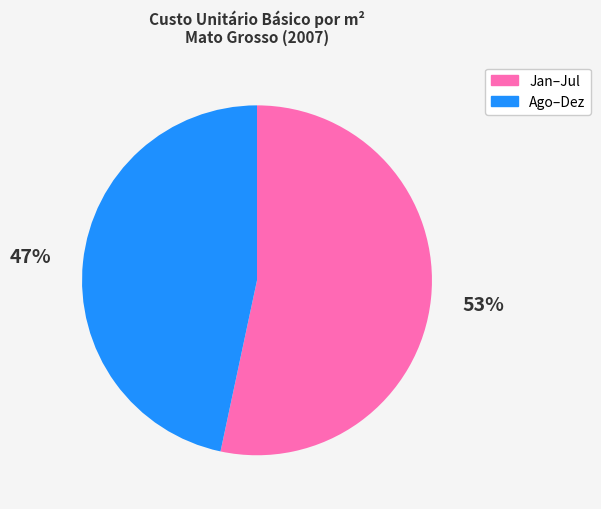

Which slice is the smallest?

Ago–Dez